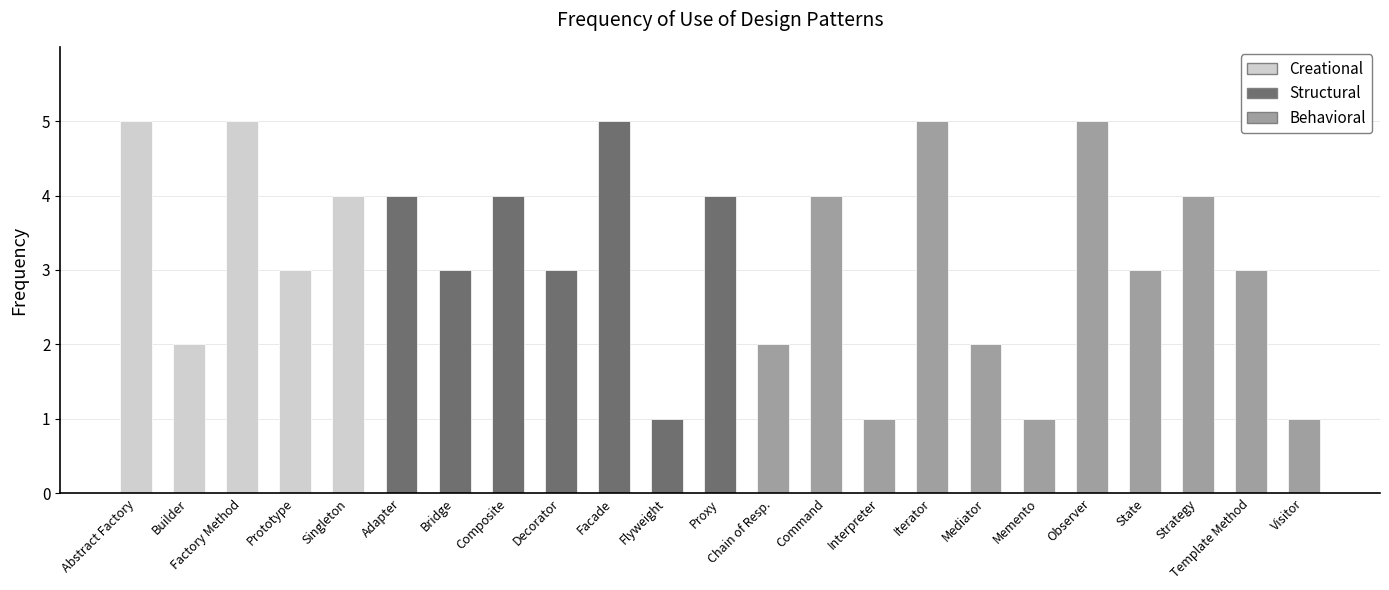

What is the difference between the values at Prototype and Memento?

2